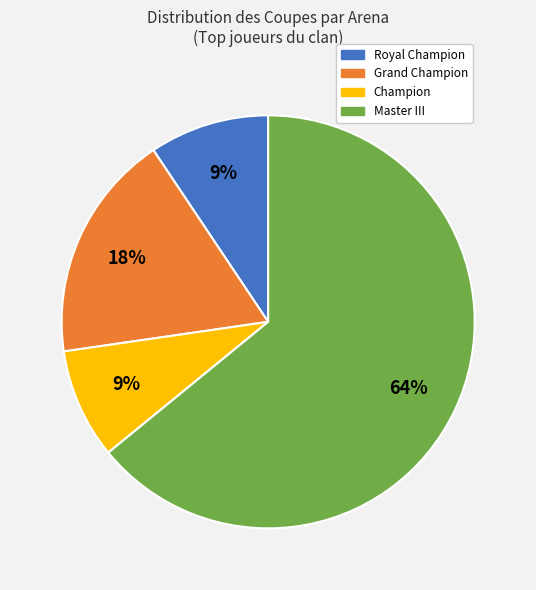

Is there any slice that represents more than half of the pie?

Yes